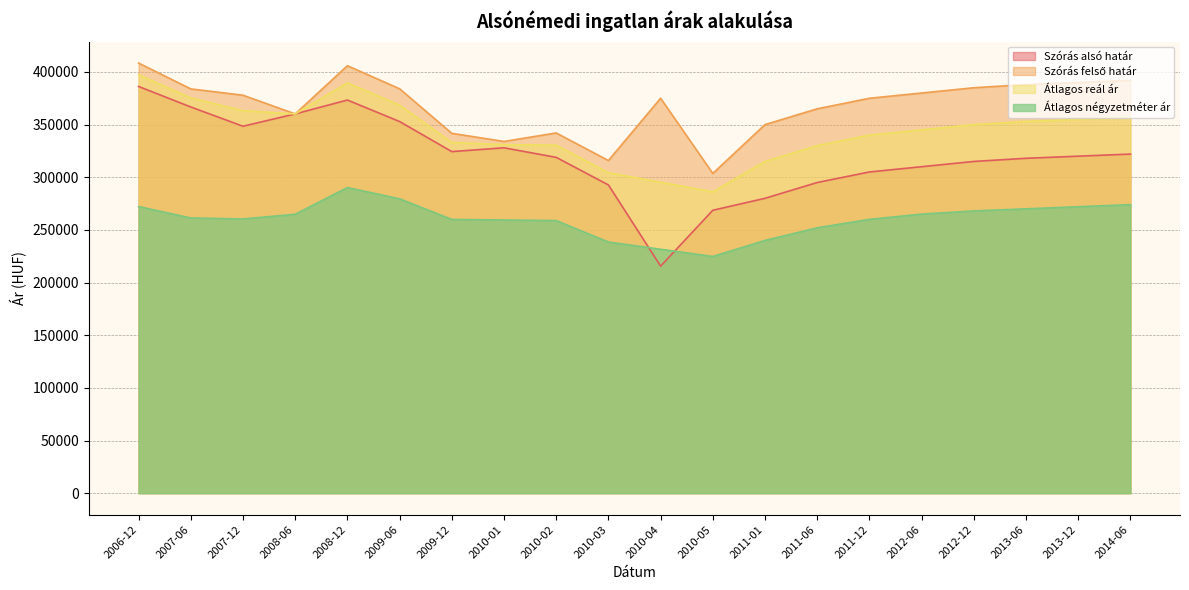

At which category is the sum across all series the highest?

2006-12